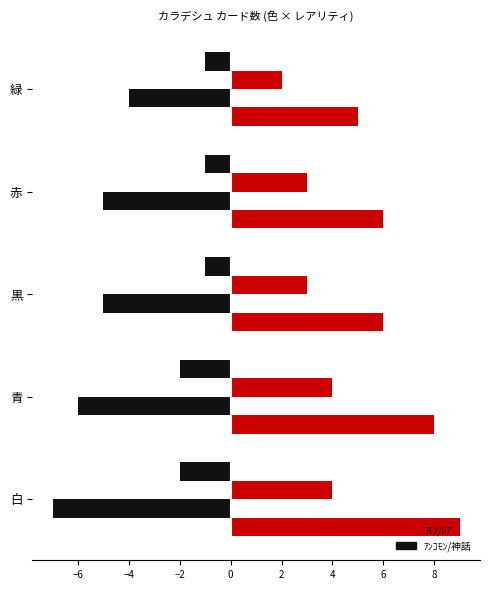

How many series are shown in this chart?

4